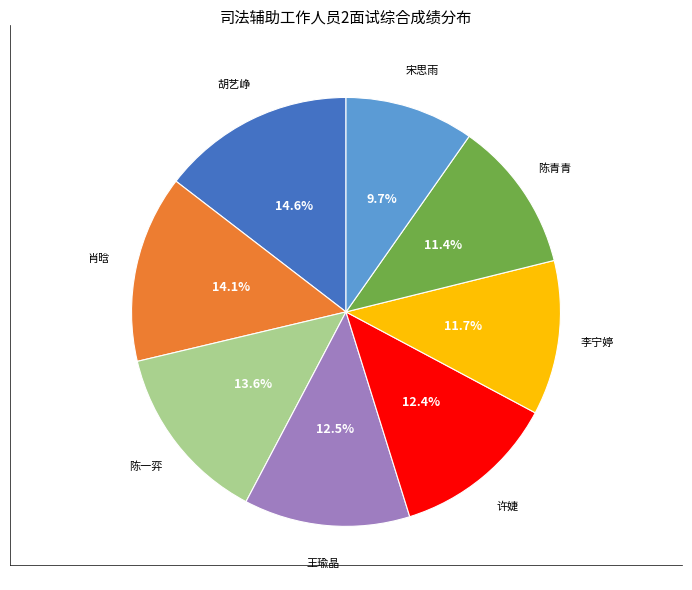

Does any single category account for the majority?

No